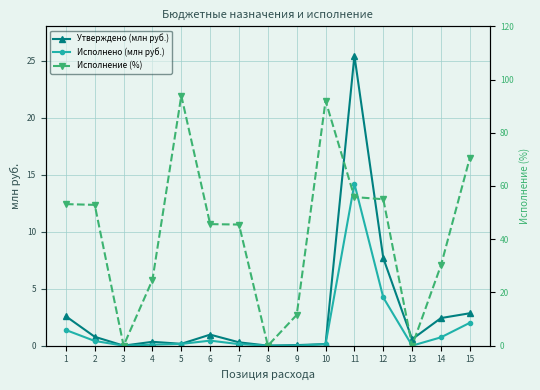

Which has a higher value, 9 or 13?

13